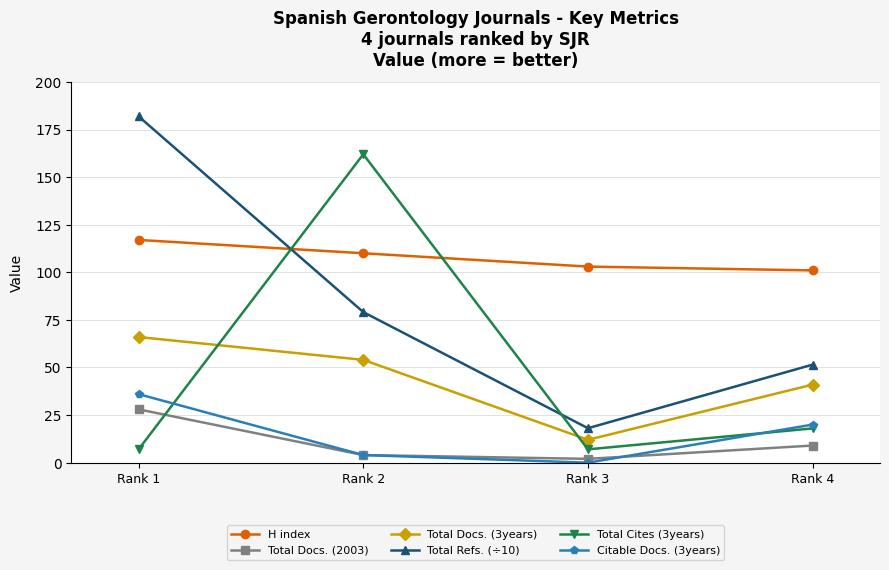

Between Rank 2 and Rank 4, which series saw the biggest shift?

Total Cites (3years)